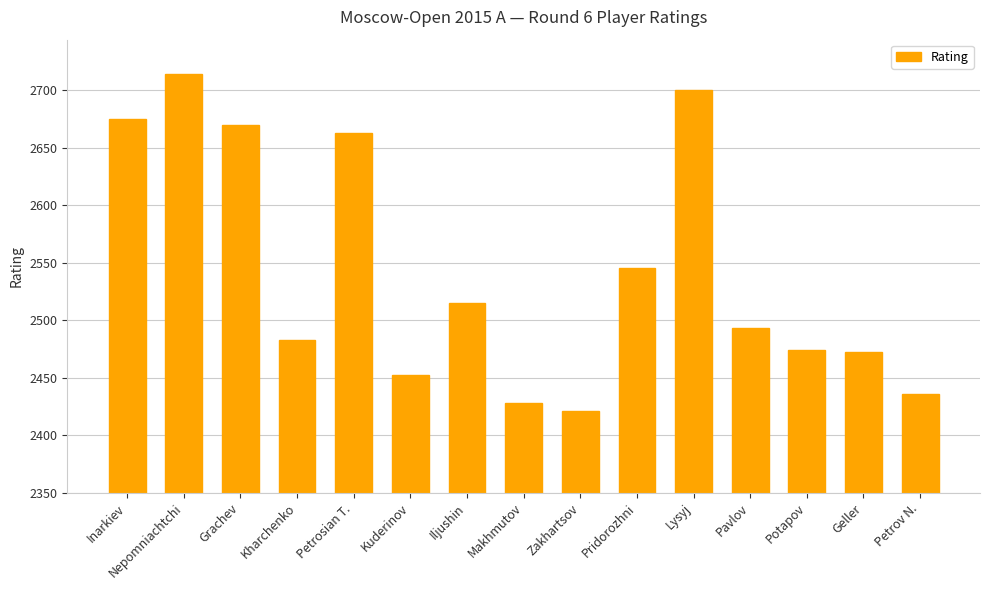

What position from the left is Petrosian T.?

5